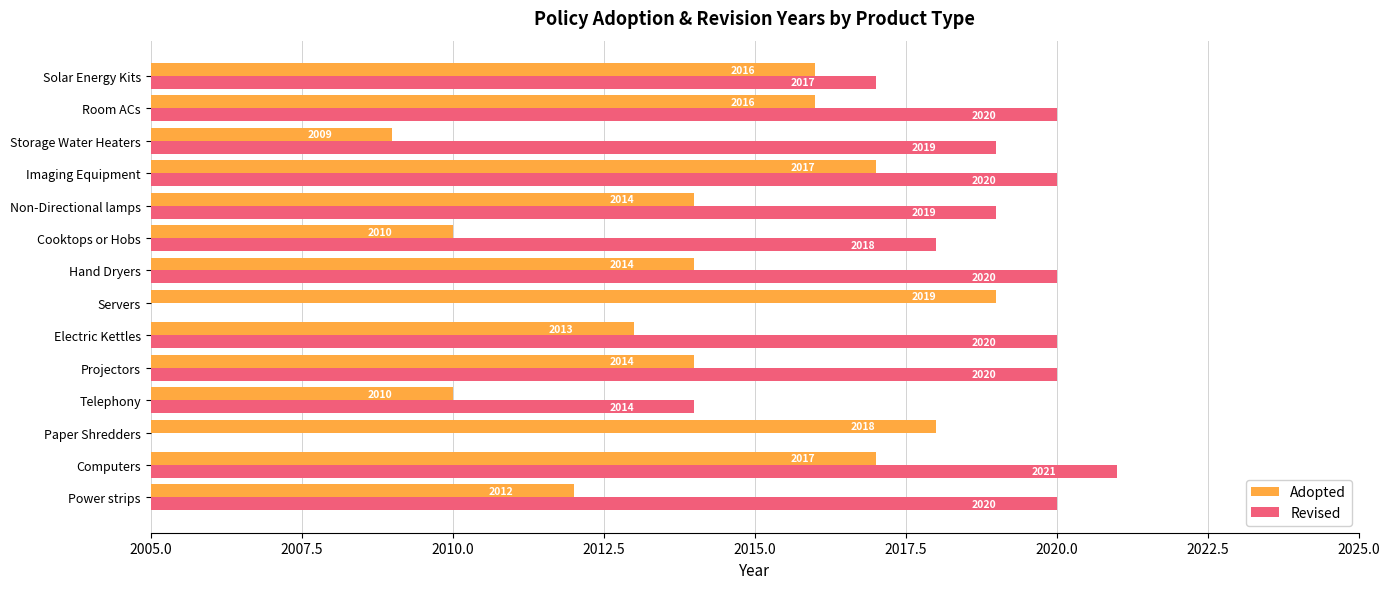

Between Telephony and Hand Dryers, which series saw the biggest shift?

Revised